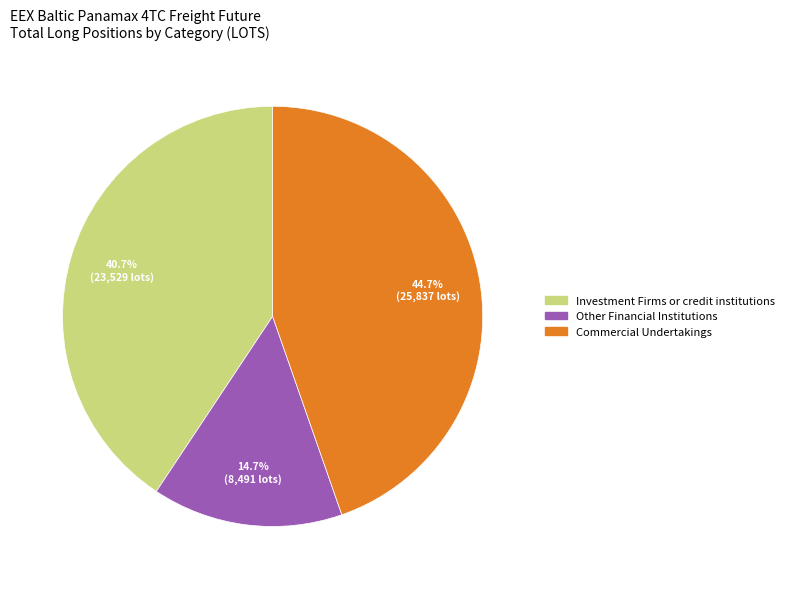

Does any single category account for the majority?

No